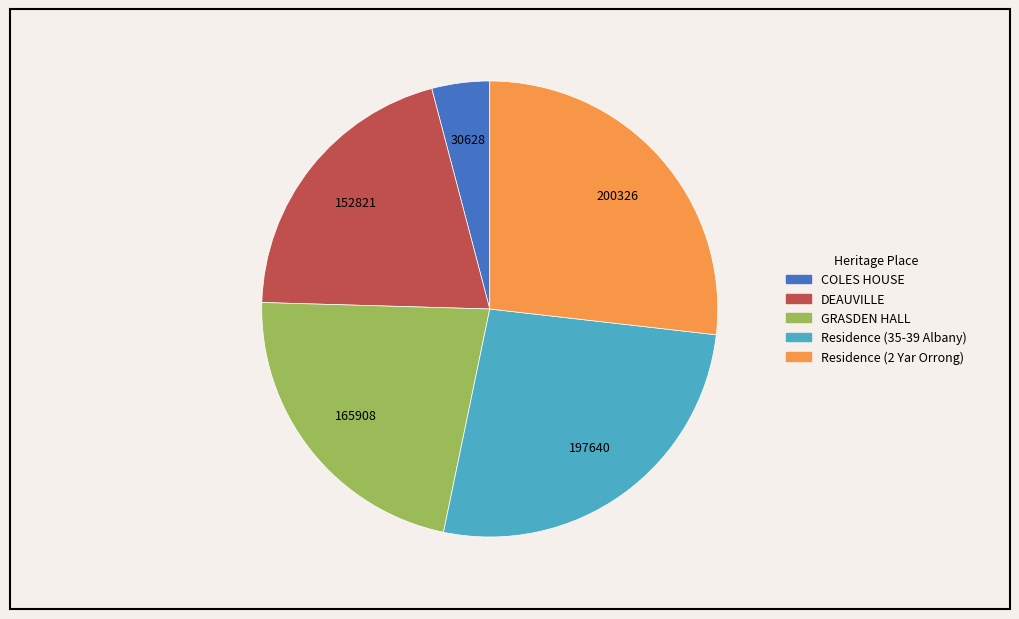

What is the smallest slice in the pie chart?

COLES HOUSE